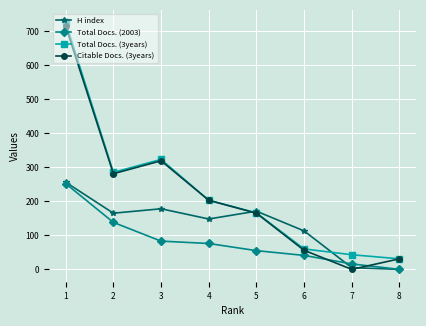

At how many categories does at least one series exceed 348?

1